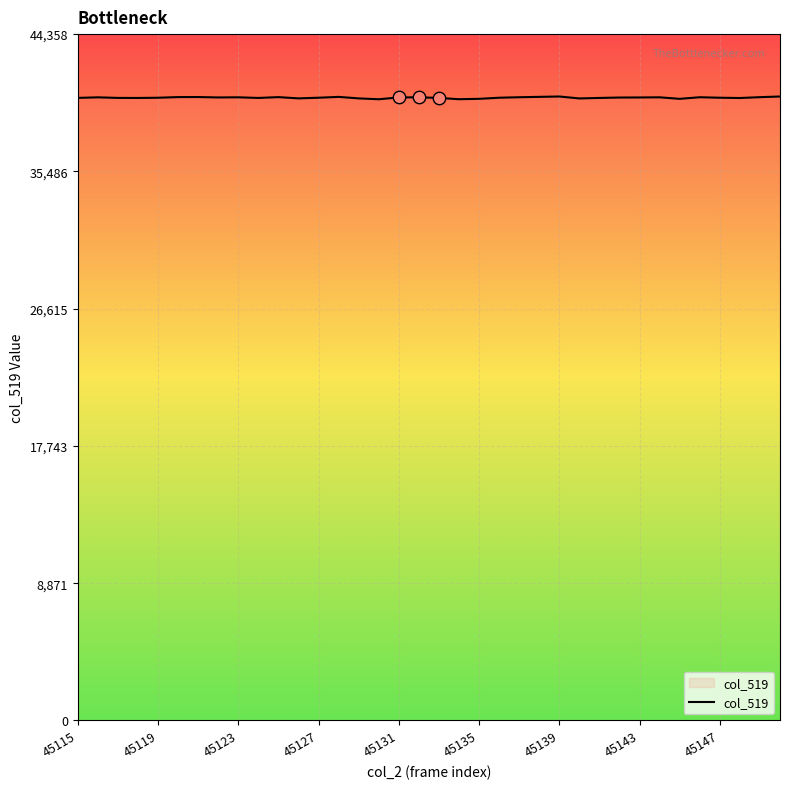

What is the maximum value shown in the chart?

40326